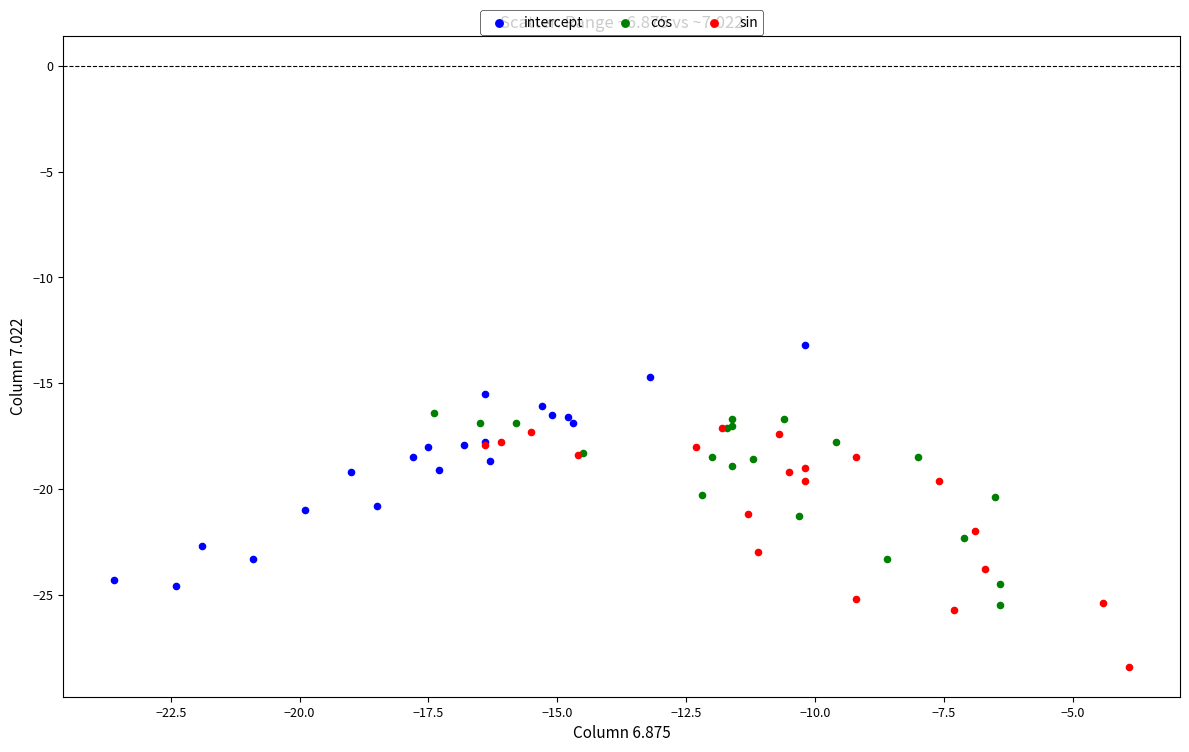

Which series contains the highest Y value?

intercept